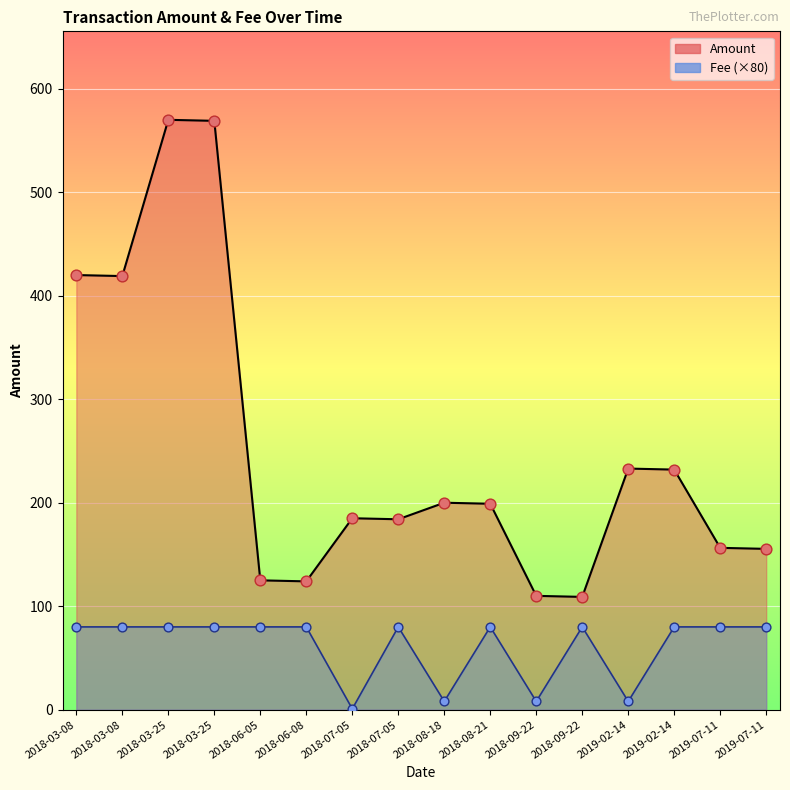

Which series has the largest total across all categories?

Amount